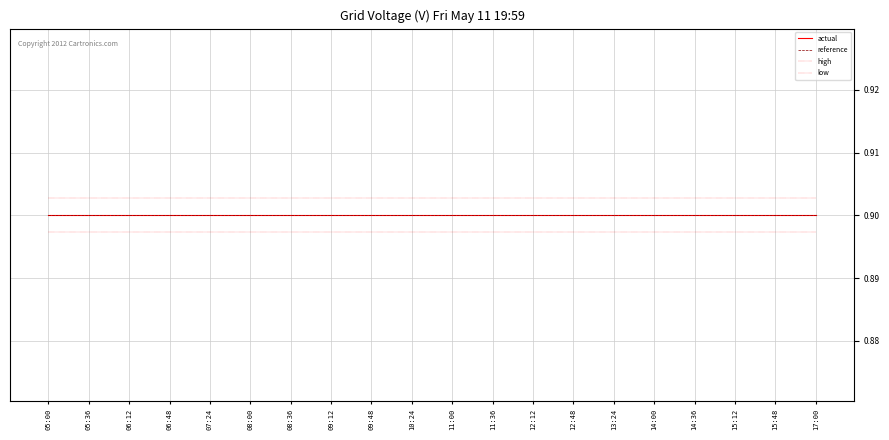

Does the chart display data point markers on the line(s)?

No